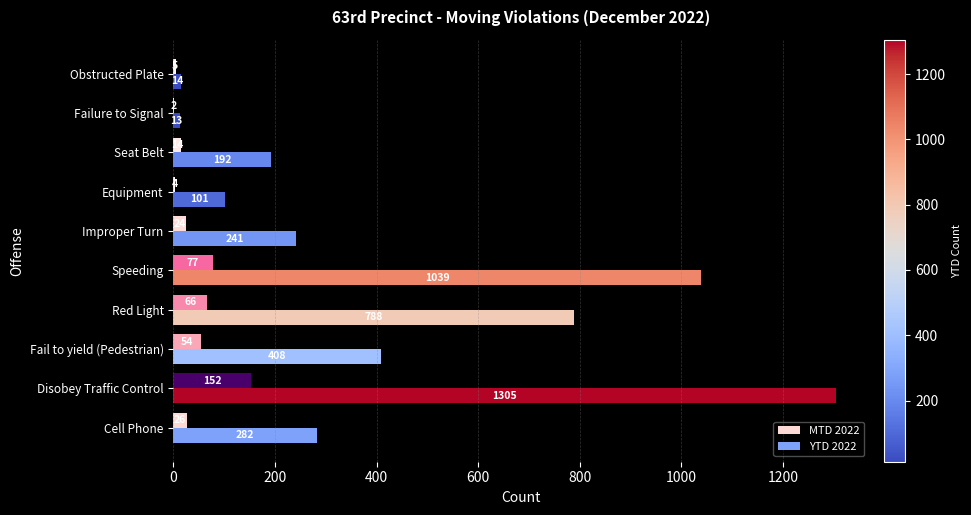

Which series has the largest total across all categories?

YTD 2022